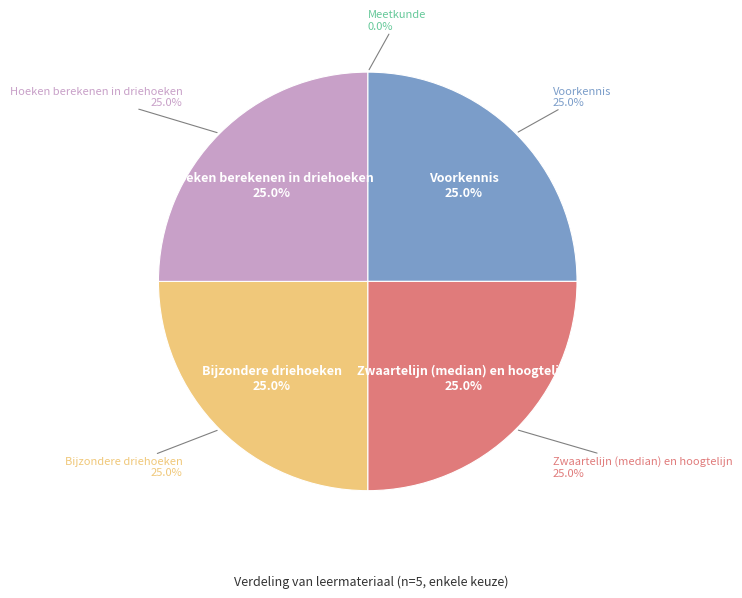

Combined, do Bijzondere driehoeken and Voorkennis account for over 50%?

No